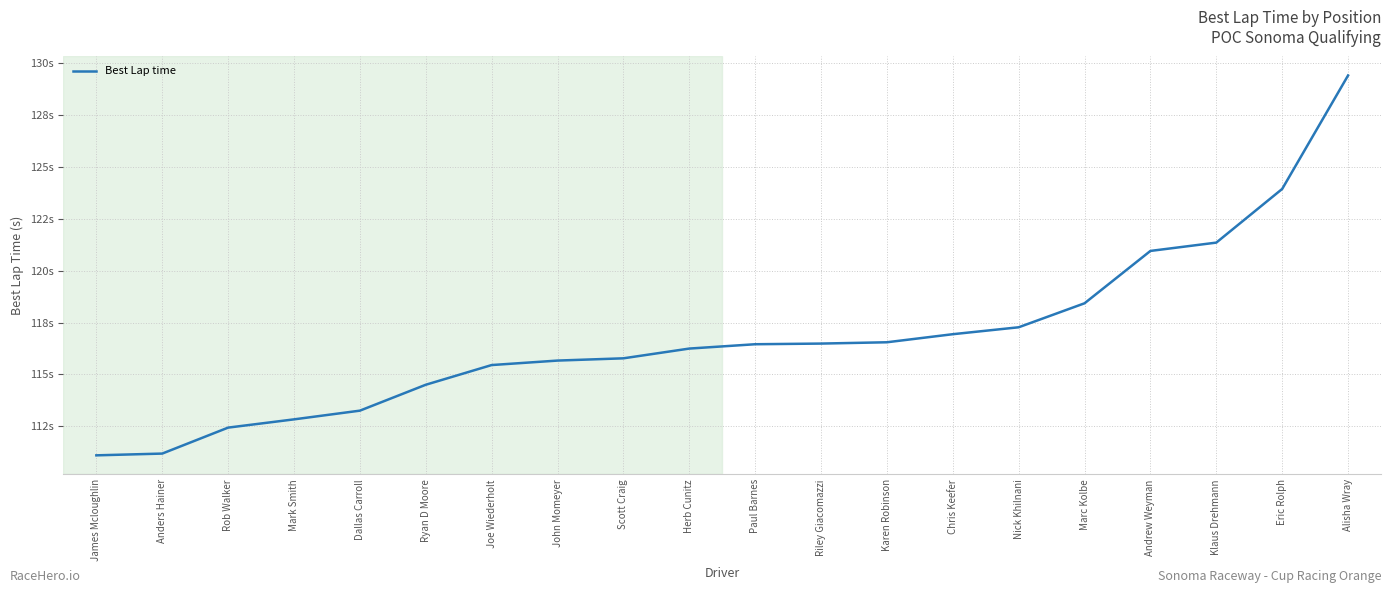

Does the chart have visible grid lines?

Yes